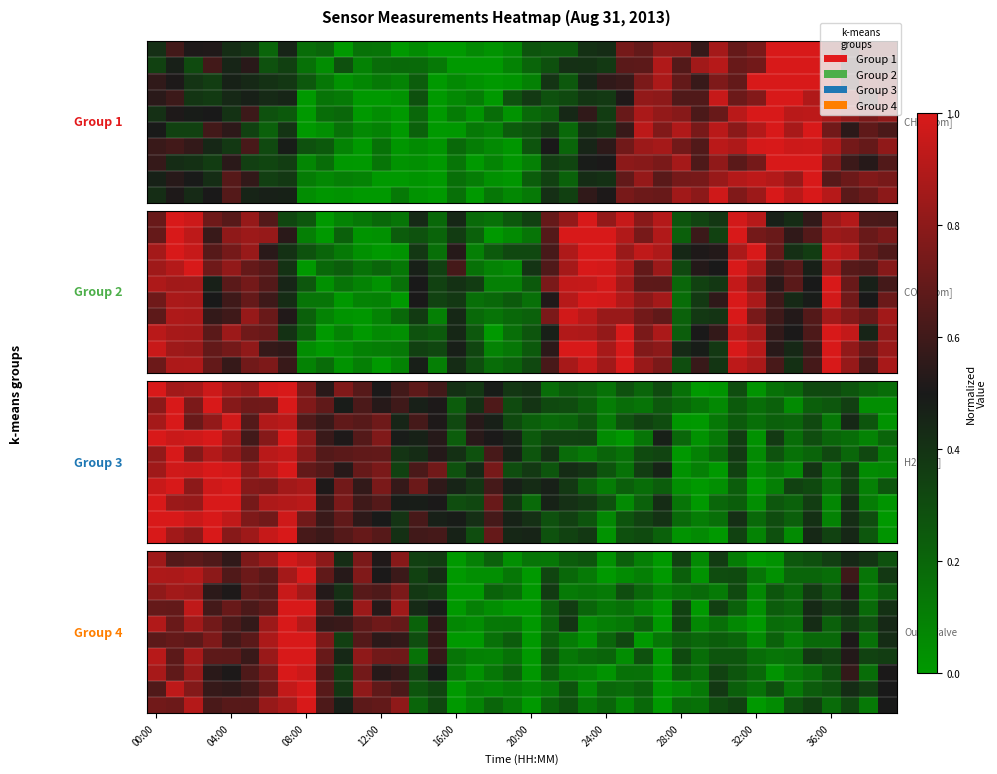

At which category is the sum across all series the highest?

08:00